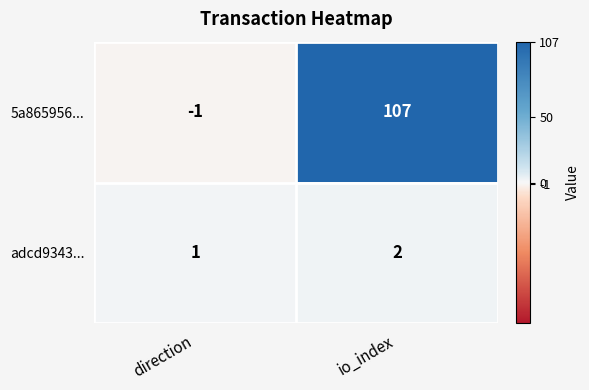

Reading left to right, extract all data points from this chart.

5a865956...: -1	107
adcd9343...: 1	2